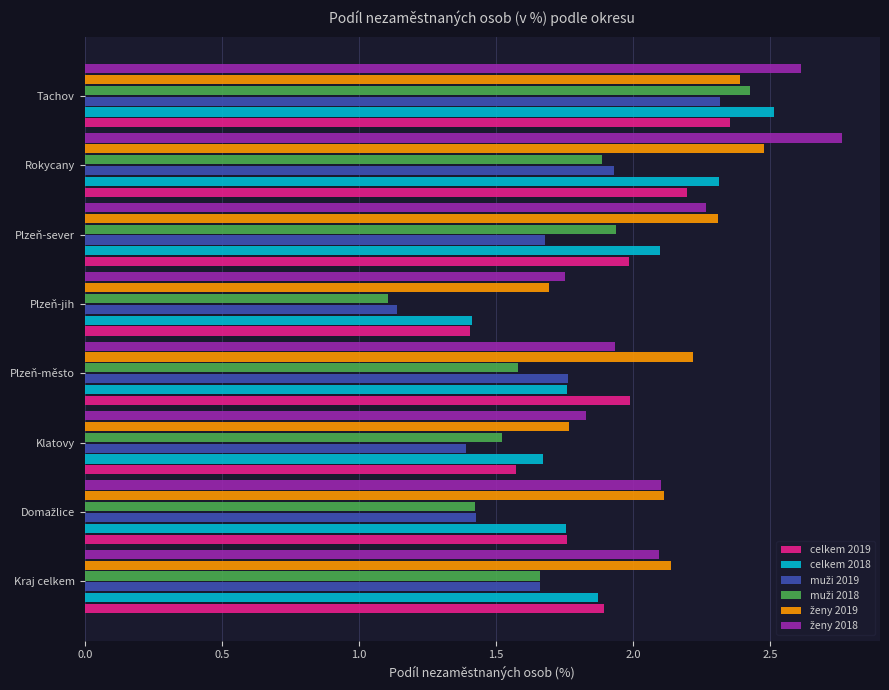

Which category has the lowest value across all series?

Plzeň-jih